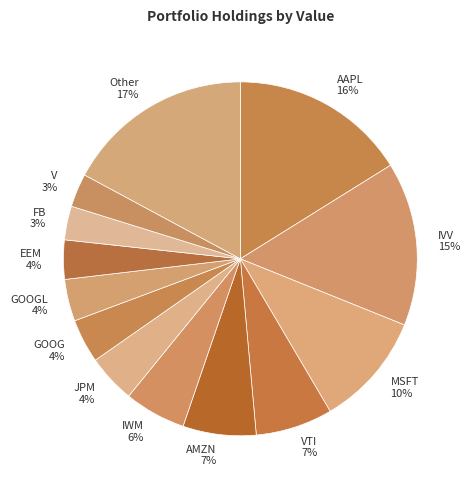

Is it true that AAPL is 16% of the pie?

True